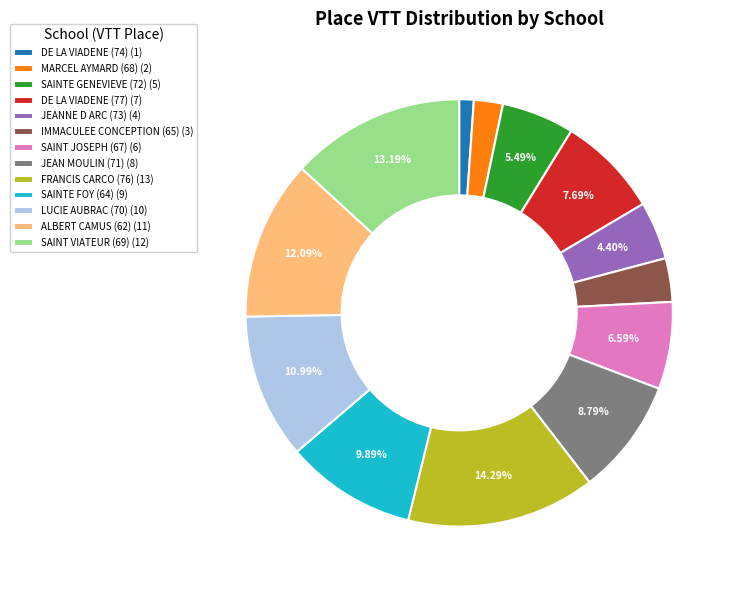

How many segments does this pie chart have?

13